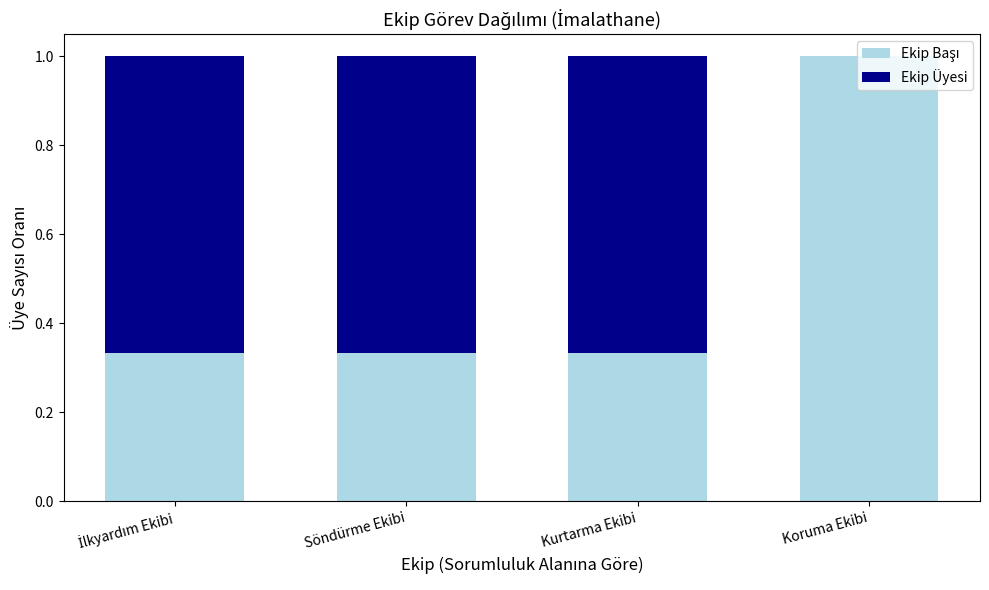

What is the total value across all series at Koruma Ekibi?

1.0